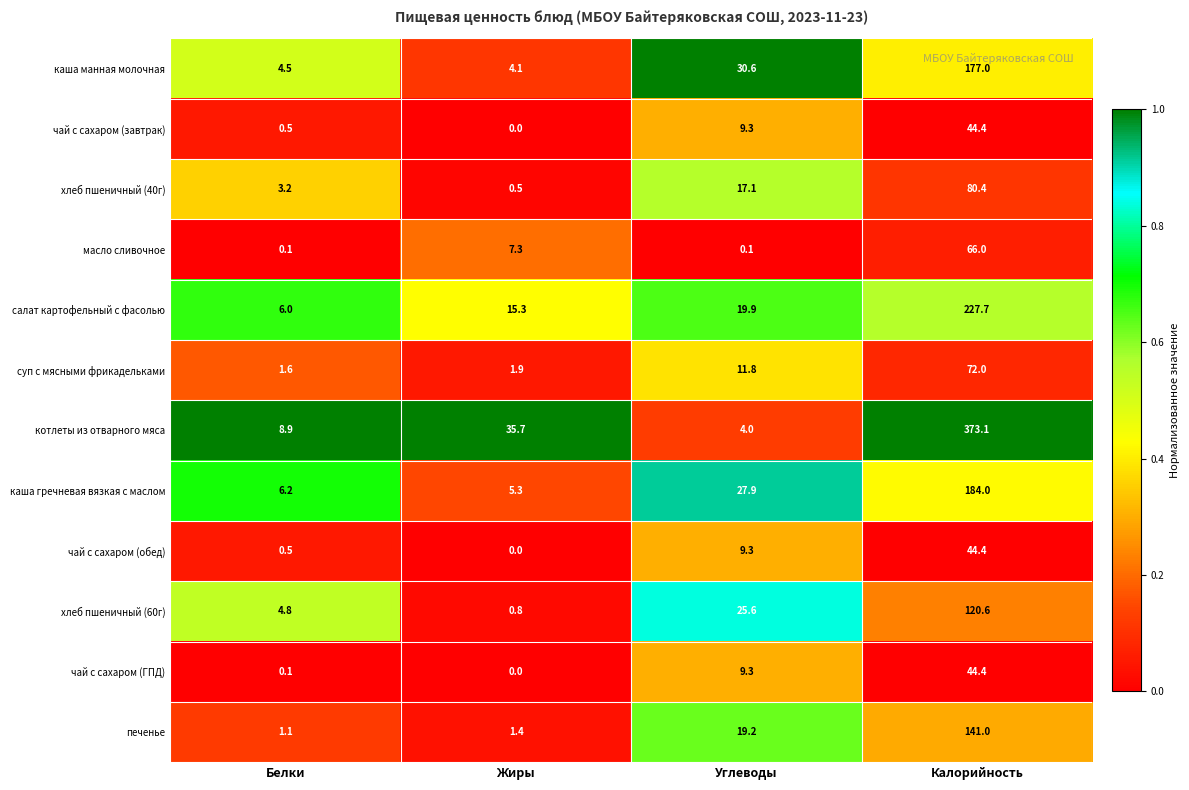

Which series has the largest range (max minus min)?

котлеты из отварного мяса